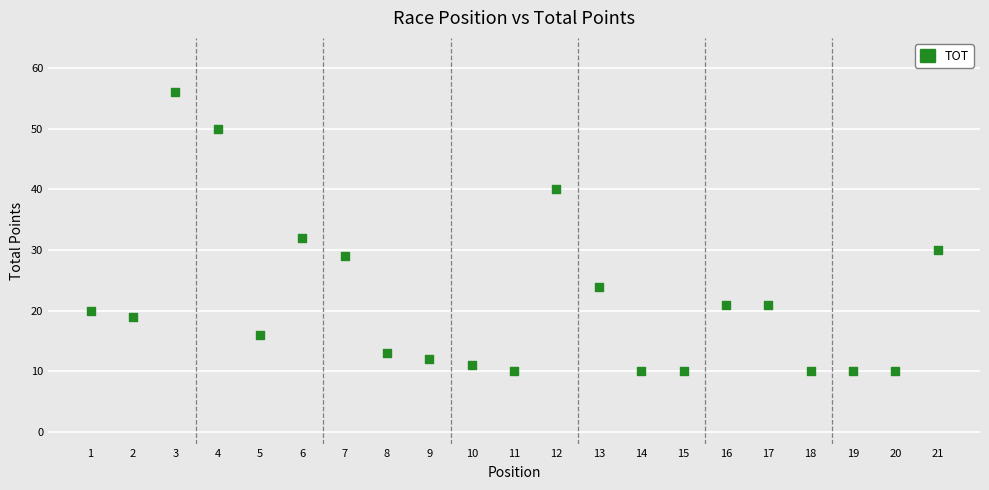

What is the range of X values (max minus min)?

20